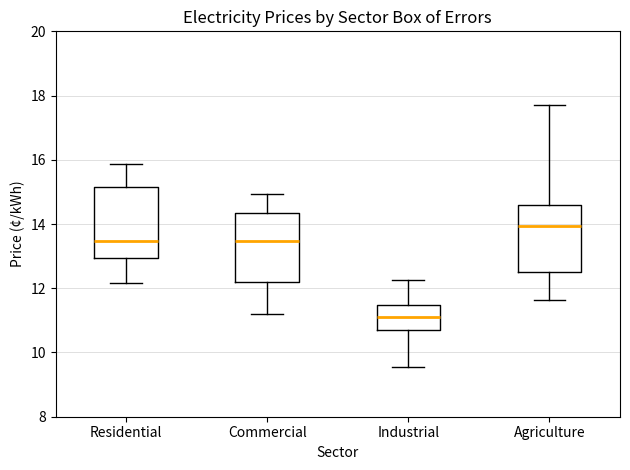

Which box's median line is the highest?

Agriculture